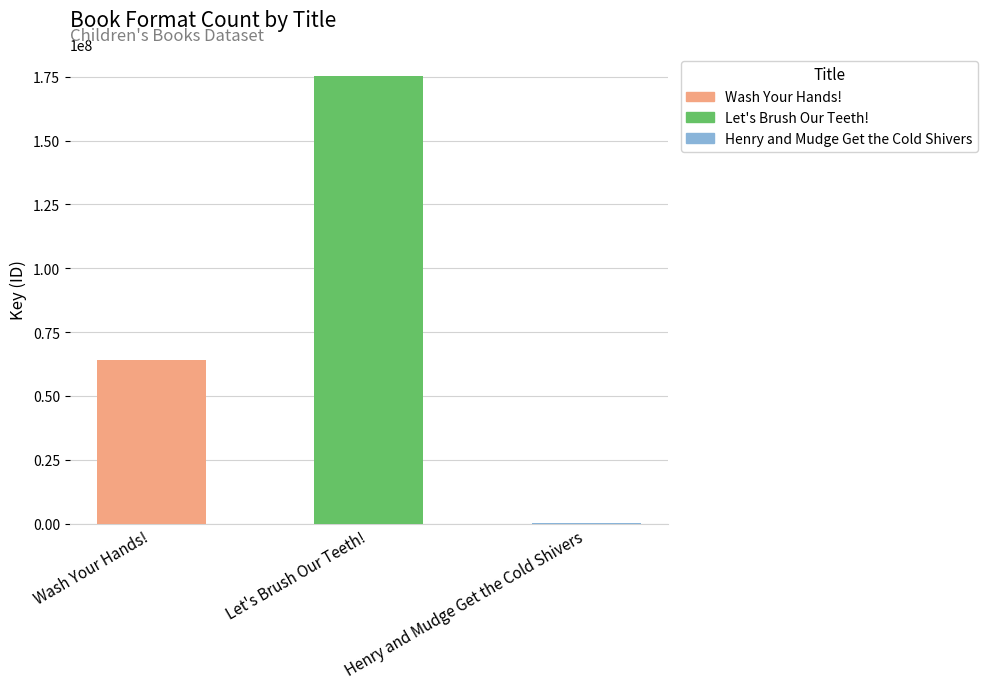

How many data points are less than 64247858?

1